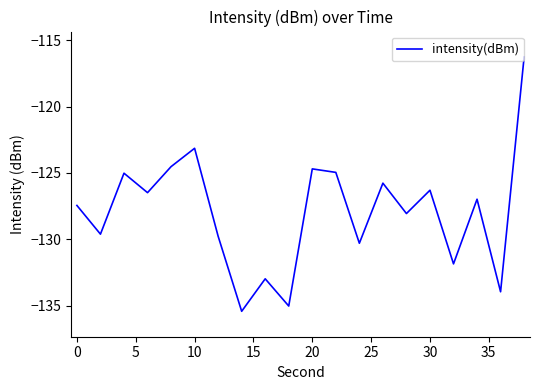

What is the smallest value displayed?

-135.4